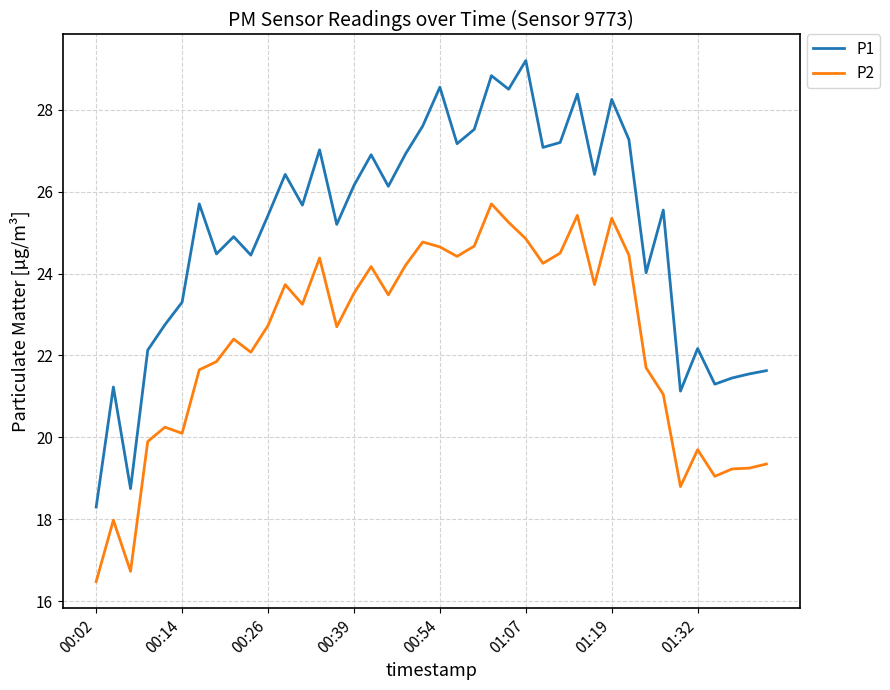

List the series in order of their peak value, lowest first.

P2, P1